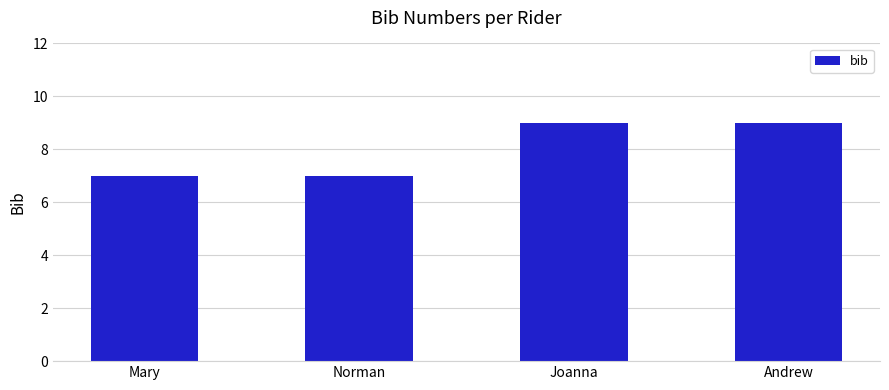

Count the values in the range 7 to 9.

4